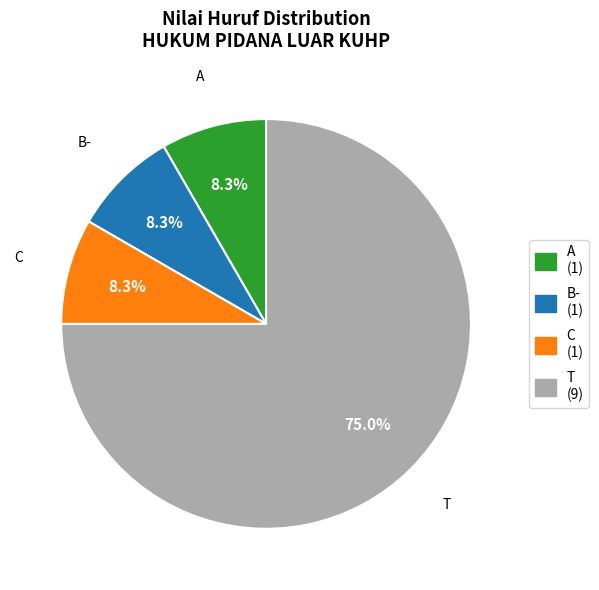

Is it true that C is 2% of the pie?

False